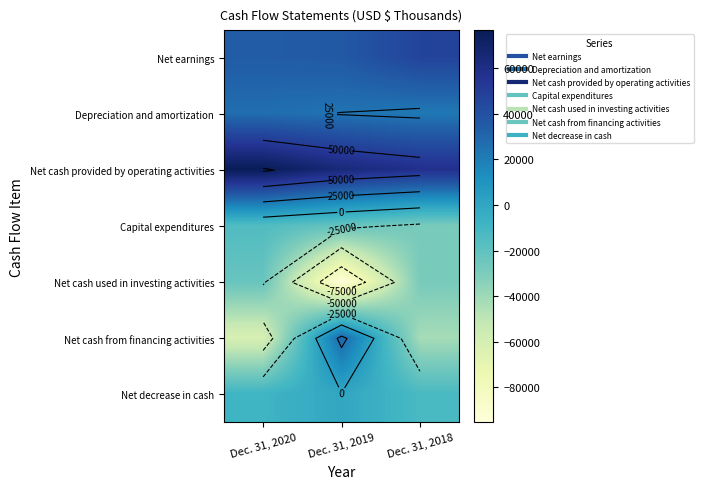

What is the sum of the Net earnings values at Dec. 31, 2019 and Dec. 31, 2018?

82678